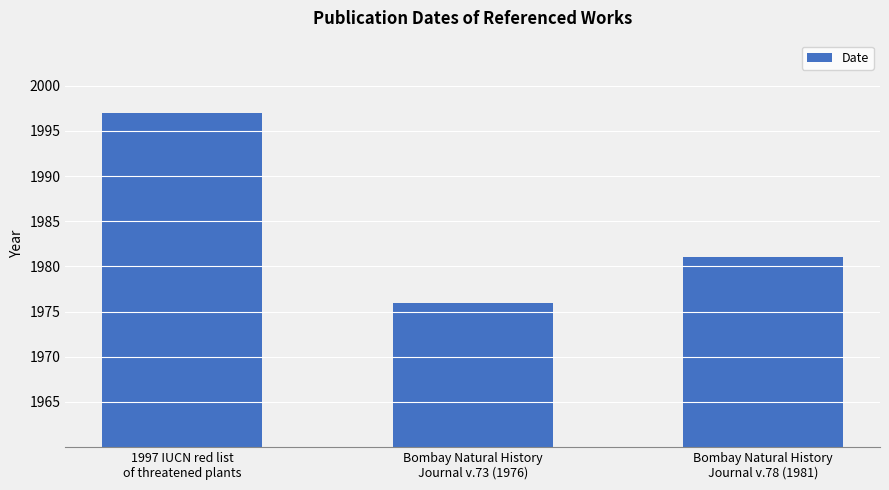

List the labels in order of value, largest first.

1997 IUCN red list
of threatened plants, Bombay Natural History
Journal v.78 (1981), Bombay Natural History
Journal v.73 (1976)